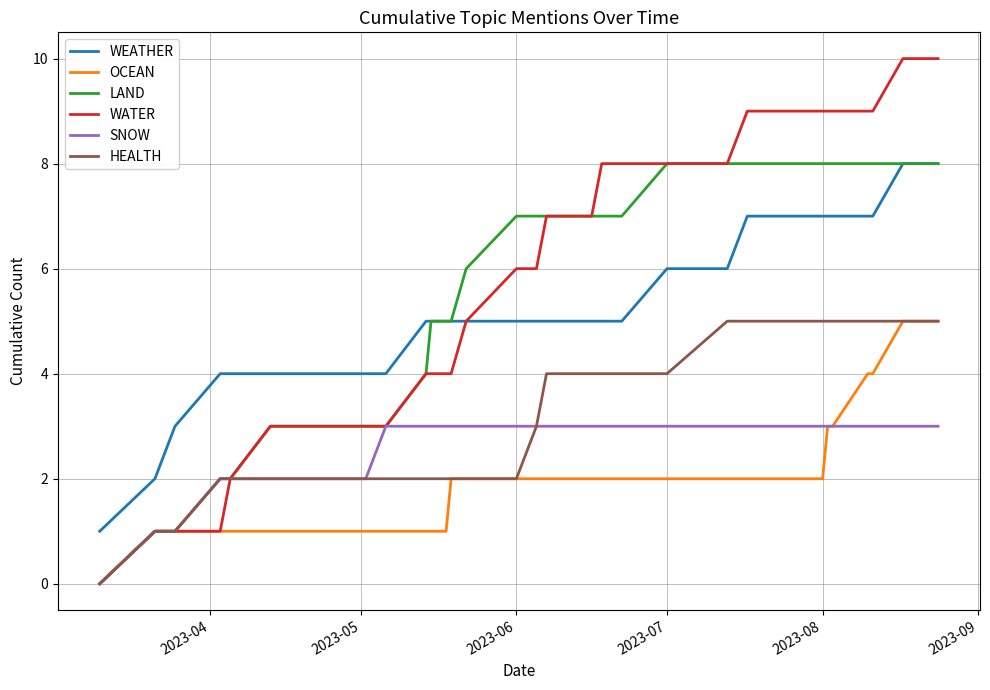

What is the highest value of the OCEAN series?

5